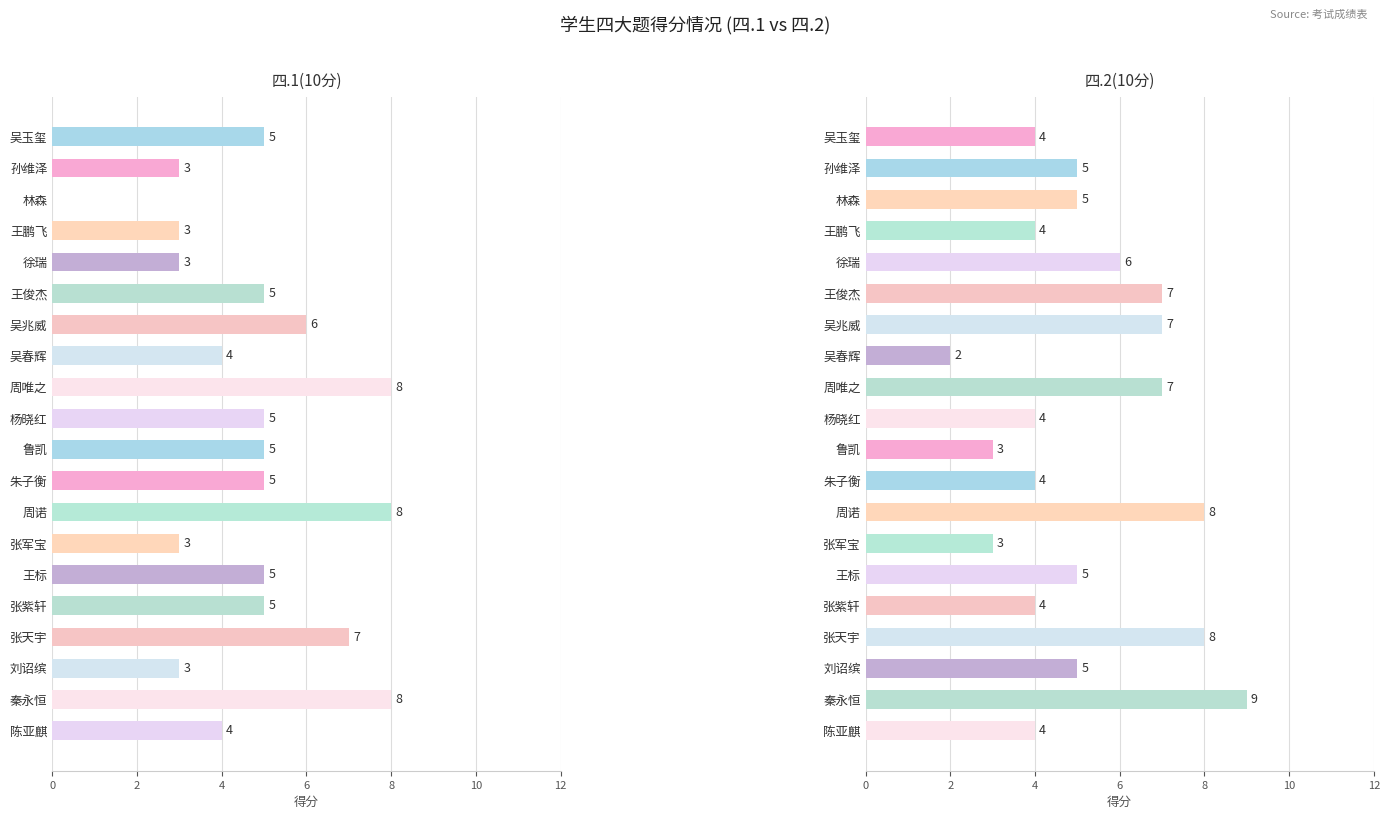

Reading left to right, extract all data points from this chart.

四.1(10分): 5	3	0	3	3	5	6	4	8	5	5	5	8	3	5	5	7	3	8	4
四.2(10分): 4	5	5	4	6	7	7	2	7	4	3	4	8	3	5	4	8	5	9	4